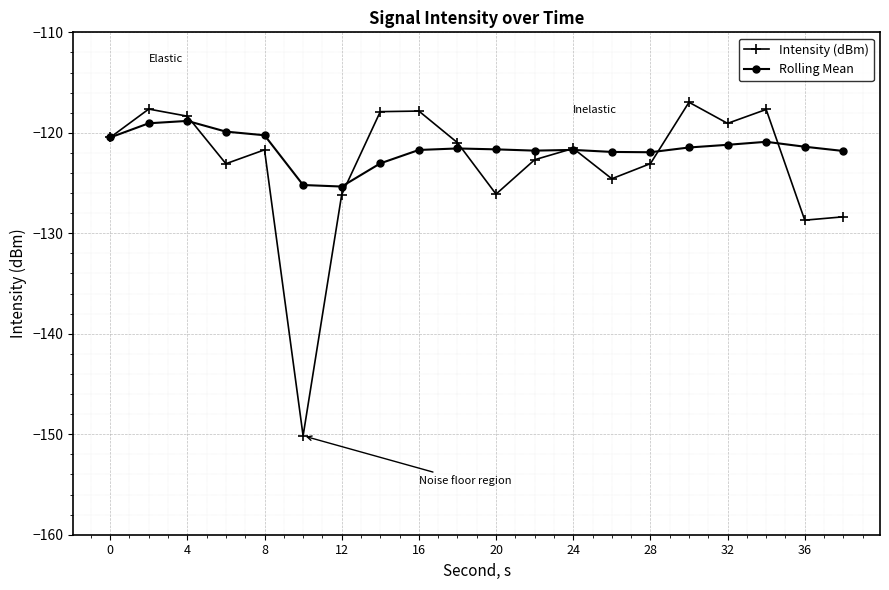

True or false: Intensity (dBm) has more than 2 points higher than both neighbors.

True